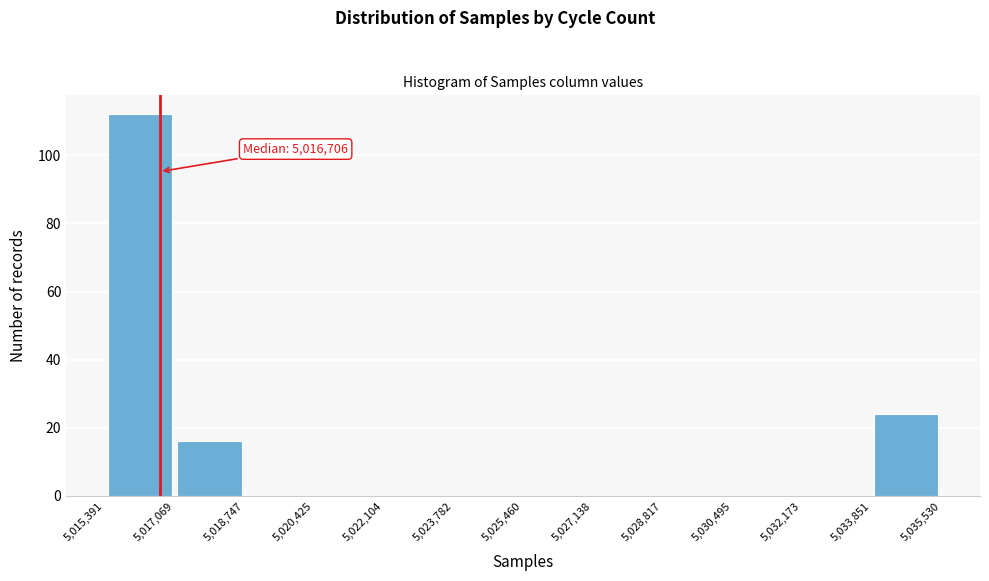

Which range on the x-axis has the tallest bar?

5,015,391 to 5,017,069